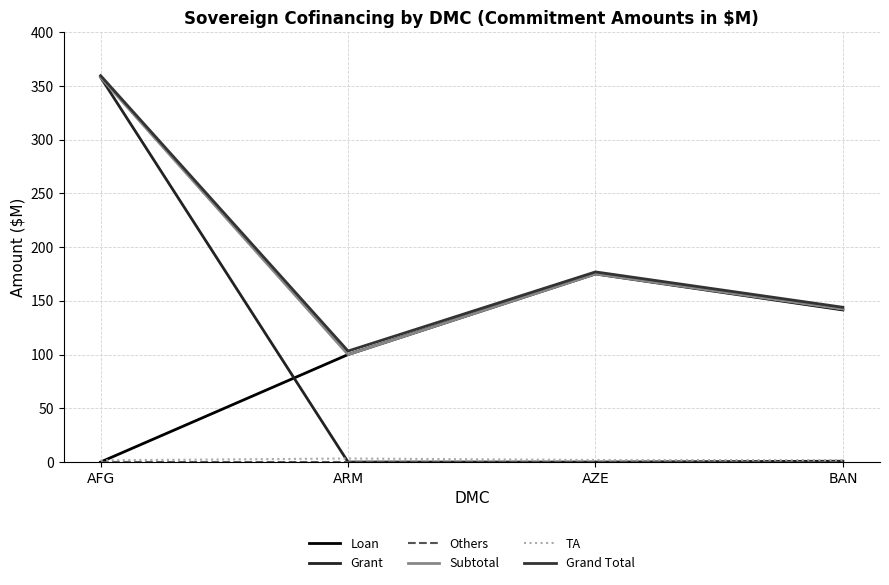

What is the label of the 4th point from the left?

BAN